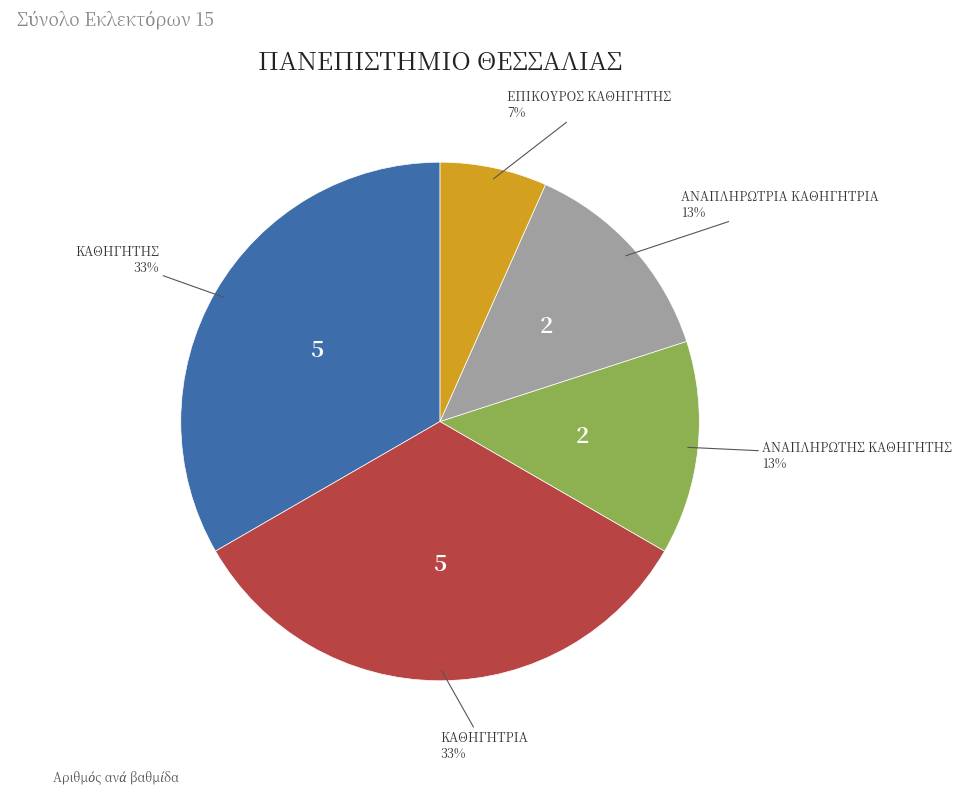

How many segments does this pie chart have?

5